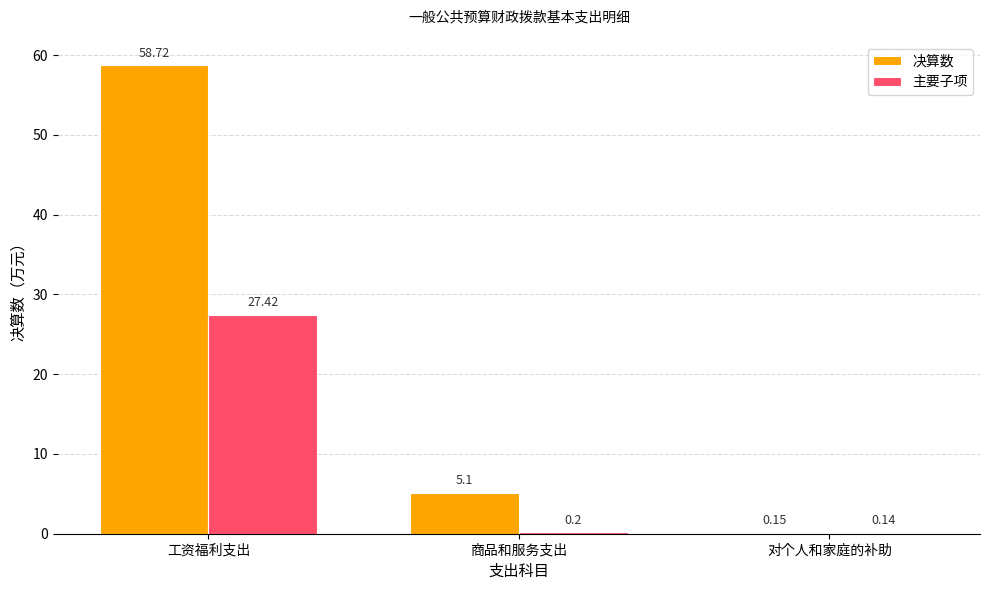

Count the number of categories in the chart.

3